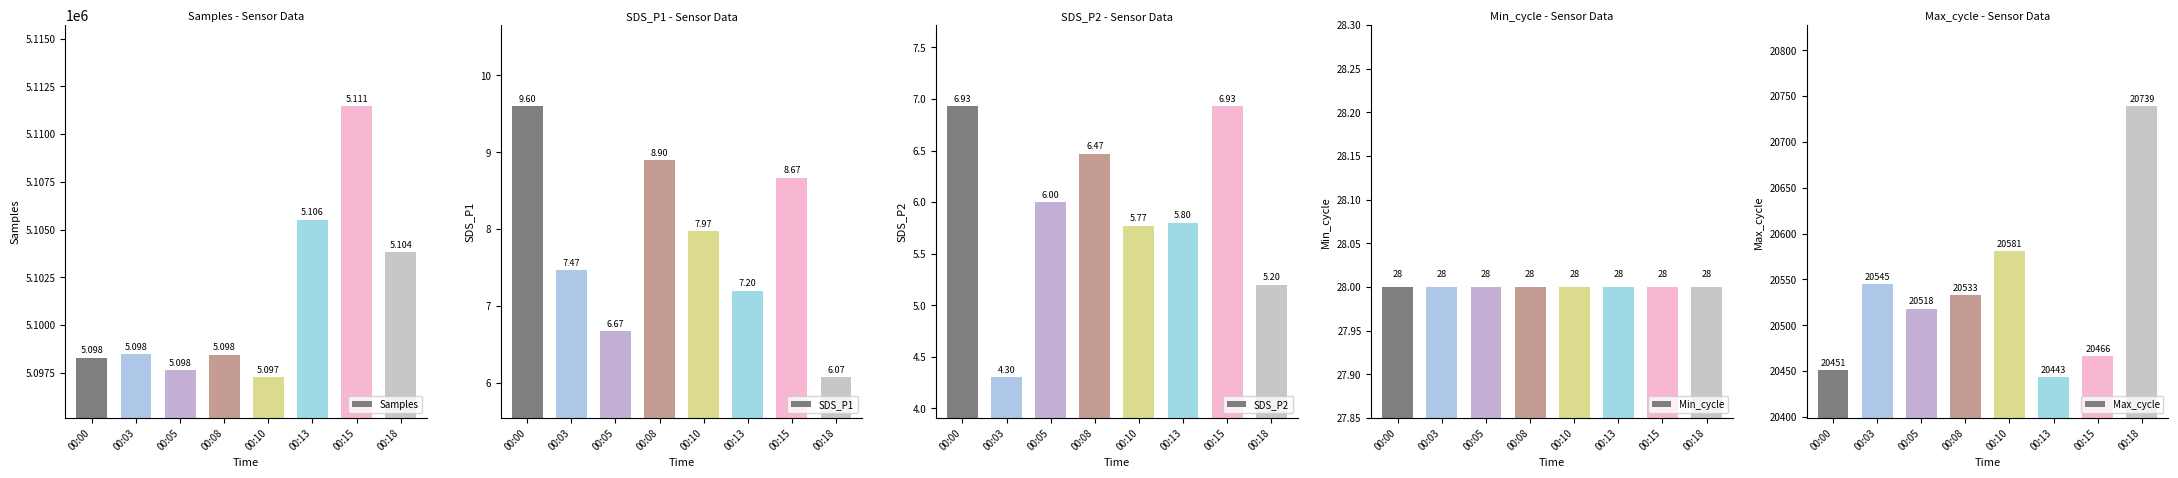

What are all the series names shown in the legend?

Samples, SDS_P1, SDS_P2, Min_cycle, Max_cycle